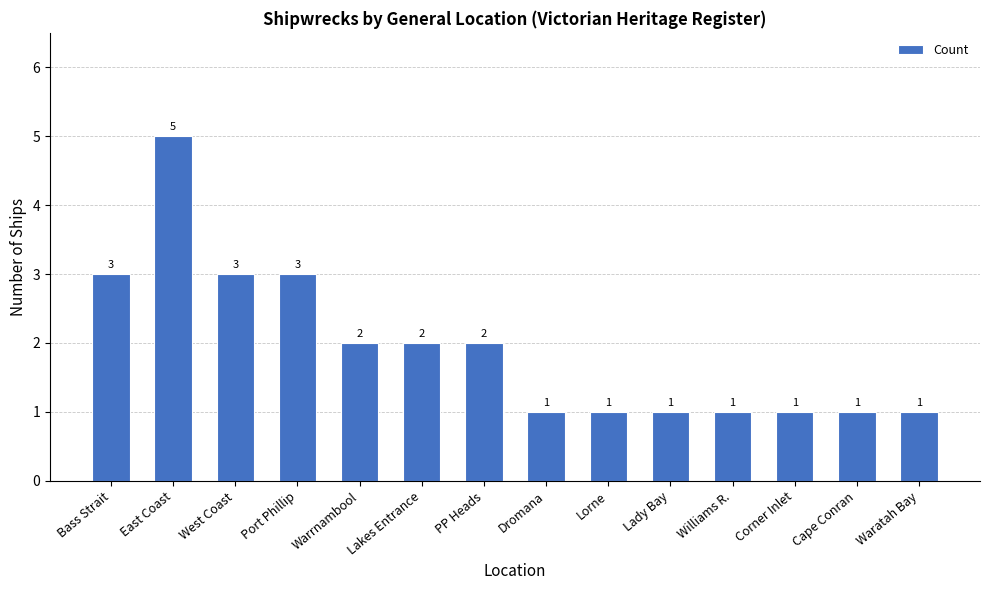

How many values are between 1 and 3?

13